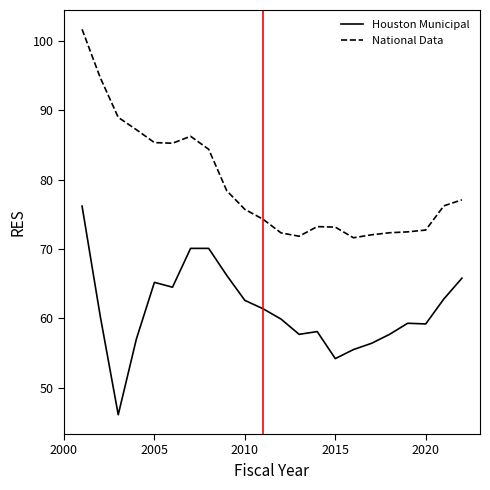

True or false: Houston Municipal and National Data cross at least once.

False